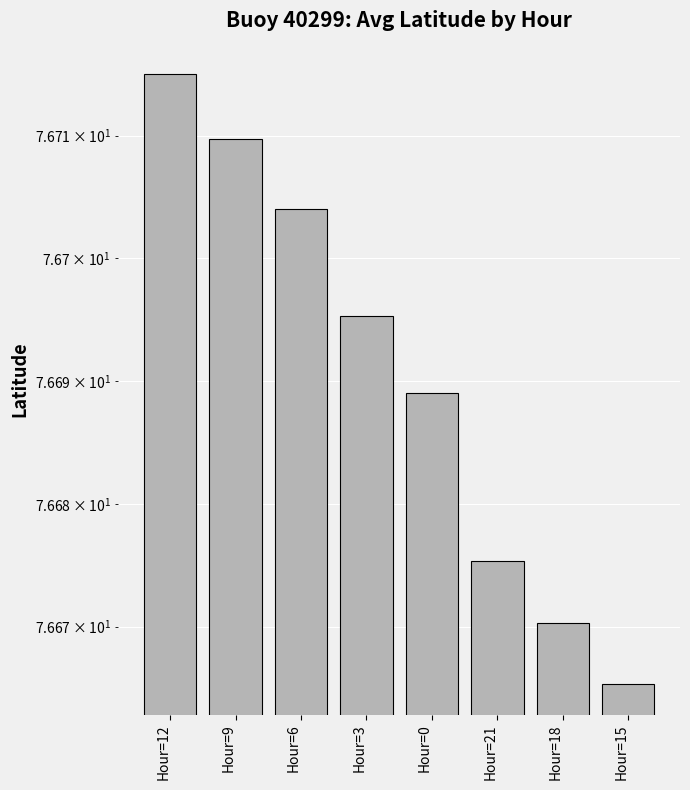

What position from the left is Hour=15?

8